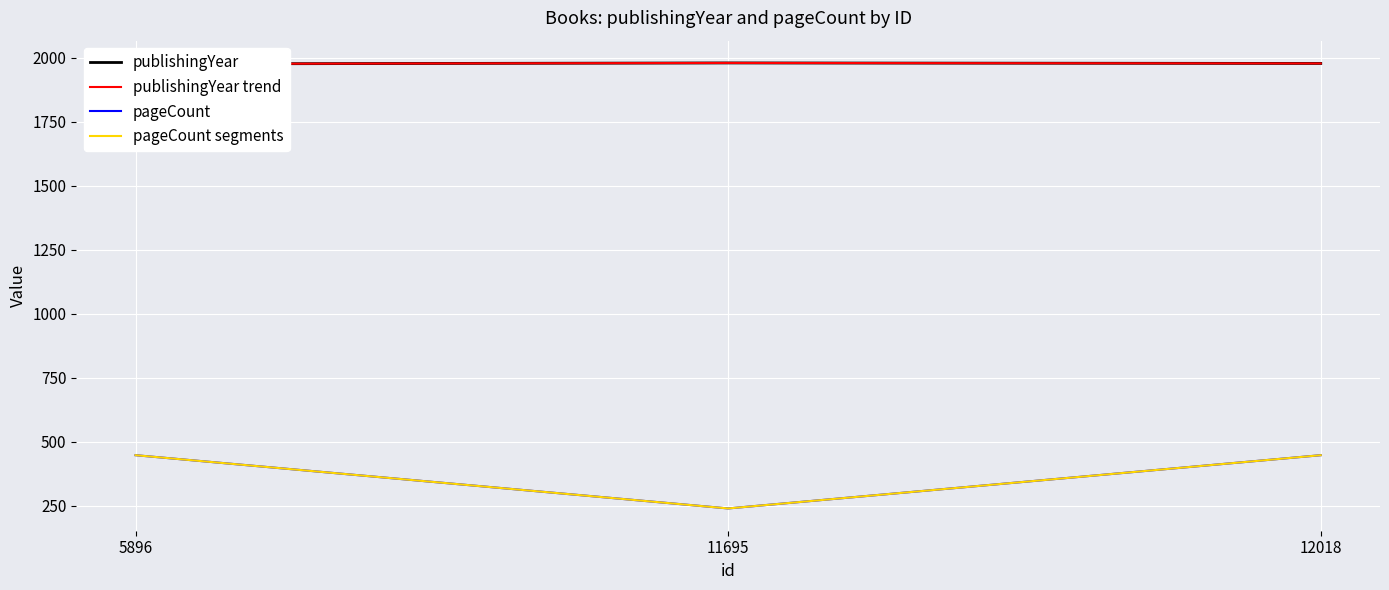

Is the value of publishingYear trend at 11695 greater than the value of pageCount segments at 11695?

Yes